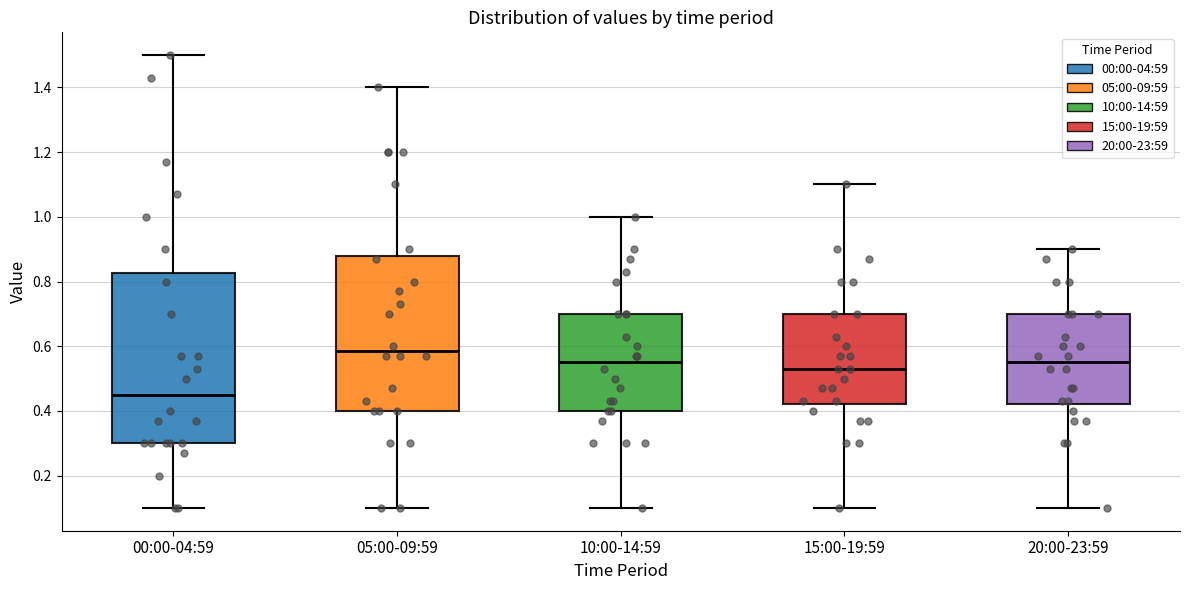

Reading left to right, read every box against the y-axis: the position of its median line, the range the box covers, and the ends of its whiskers. The values are not printed on the chart, so give them approximately, as read against the axis.

00:00-04:59: median 0.46, box 0.30 to 0.82, whiskers 0.10 to 1.50
05:00-09:59: median 0.58, box 0.40 to 0.88, whiskers 0.10 to 1.40
10:00-14:59: median 0.56, box 0.40 to 0.70, whiskers 0.10 to 1.00
15:00-19:59: median 0.54, box 0.42 to 0.70, whiskers 0.10 to 1.10
20:00-23:59: median 0.56, box 0.42 to 0.70, whiskers 0.10 to 0.90